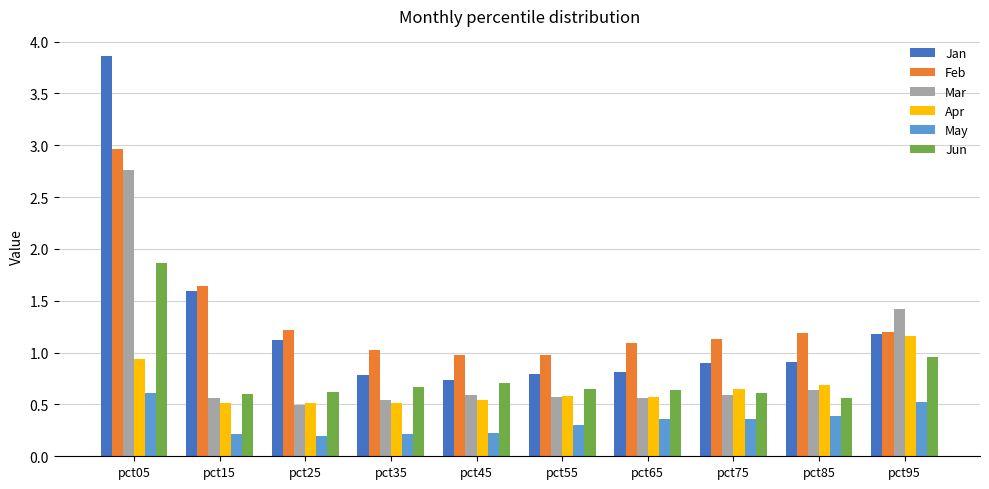

What is the difference between the May values at pct65 and pct35?

0.1